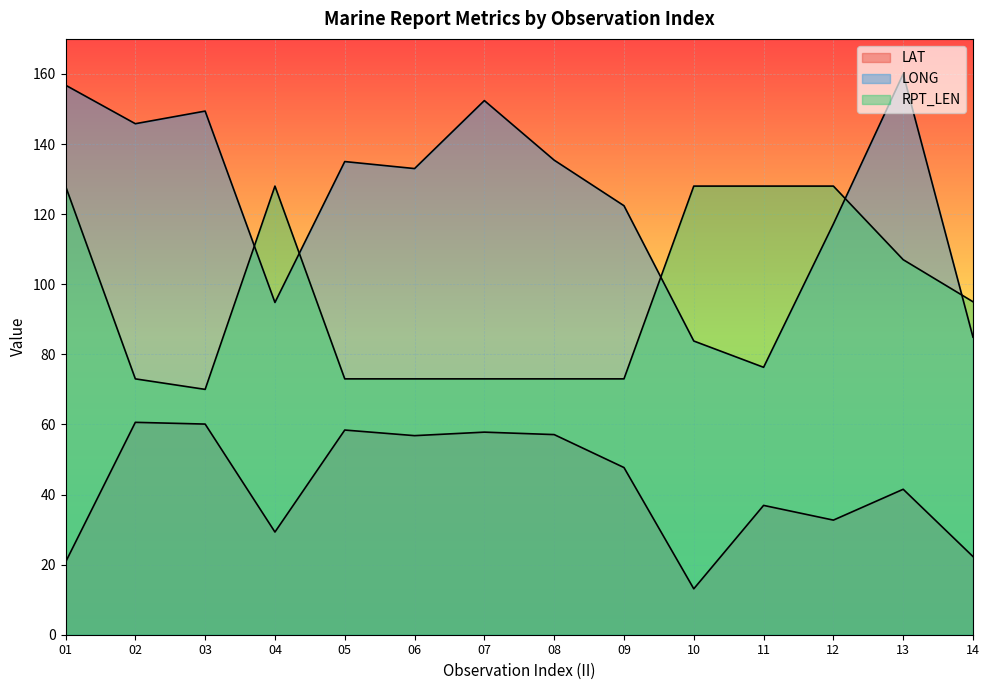

At how many categories does at least one series exceed 112?

13